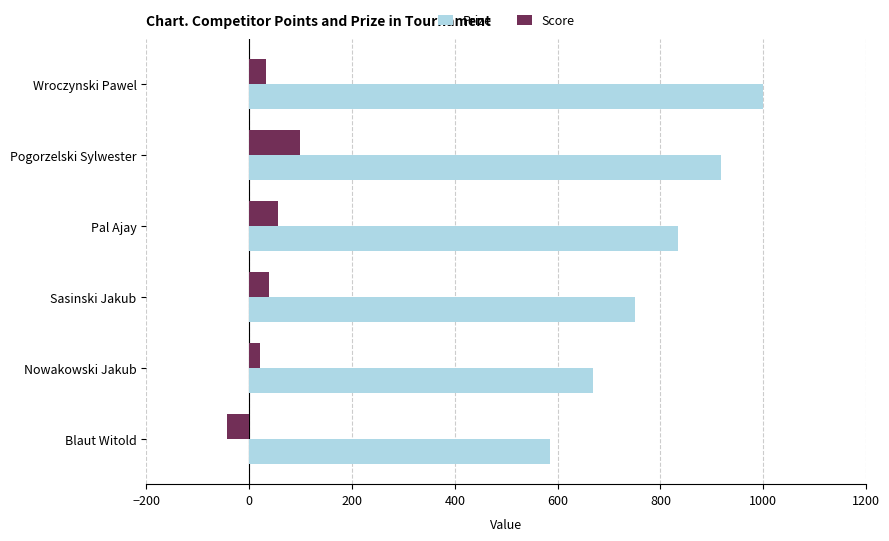

What is the difference between the second highest and second lowest values in the Score series?

36